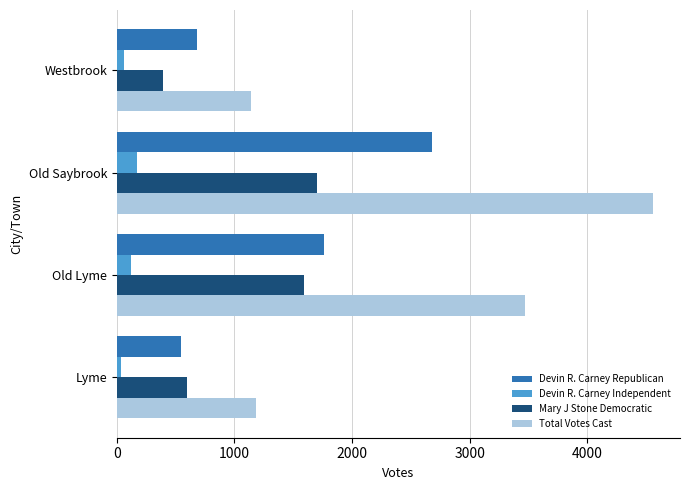

How many distinct data groups are displayed?

4